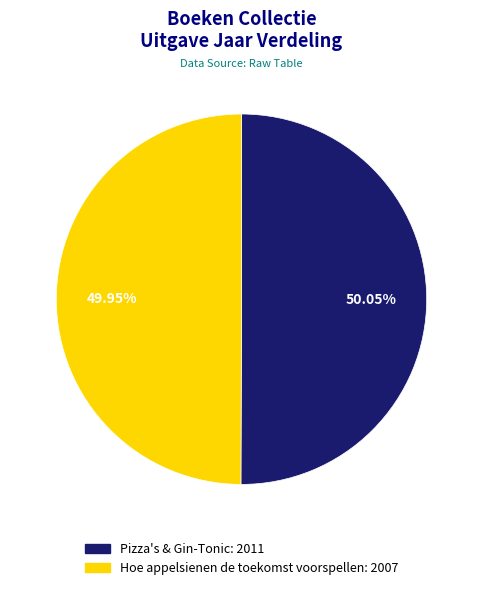

Approximately how many times larger is the value at Hoe appelsienen de toekomst voorspellen compared to Pizza's & Gin-Tonic?

1.0